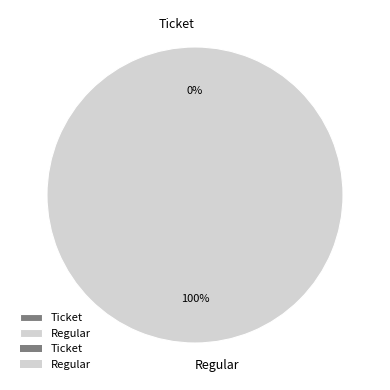

How many slices are in this pie chart?

2